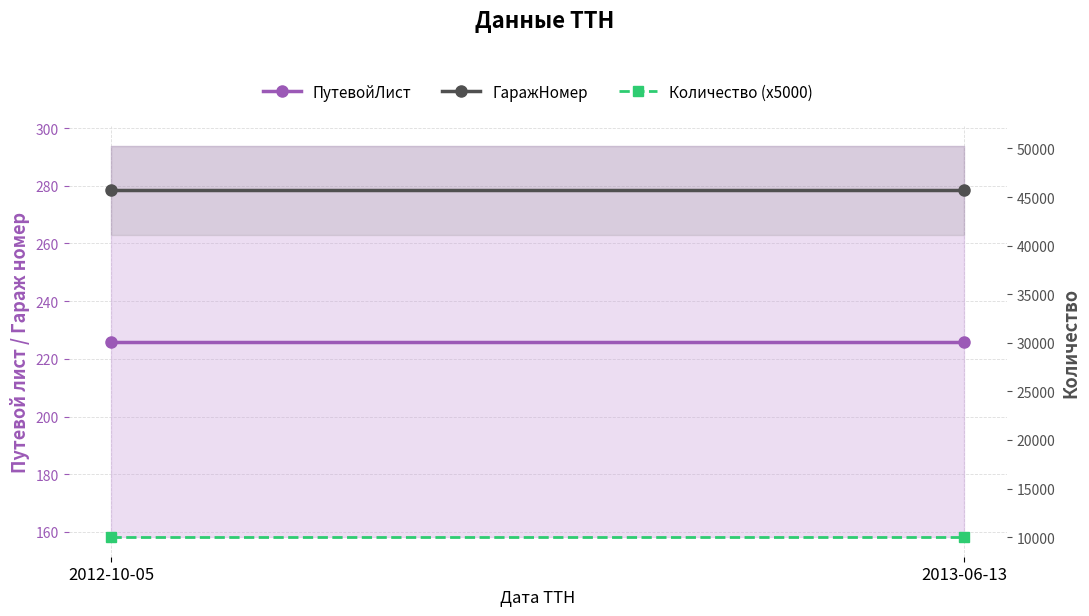

Reading left to right, extract all data points from this chart.

ПутевойЛист: 226	226
ГаражНомер: 45687	45687
Количество (x5000): 10000	10000